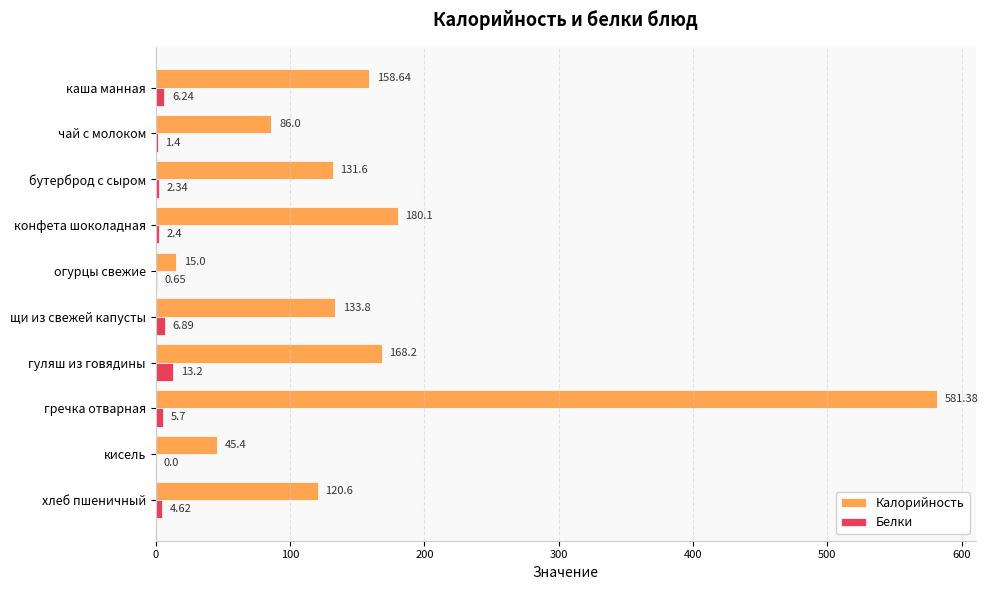

Where is Белки nearest to the value 6?

каша манная